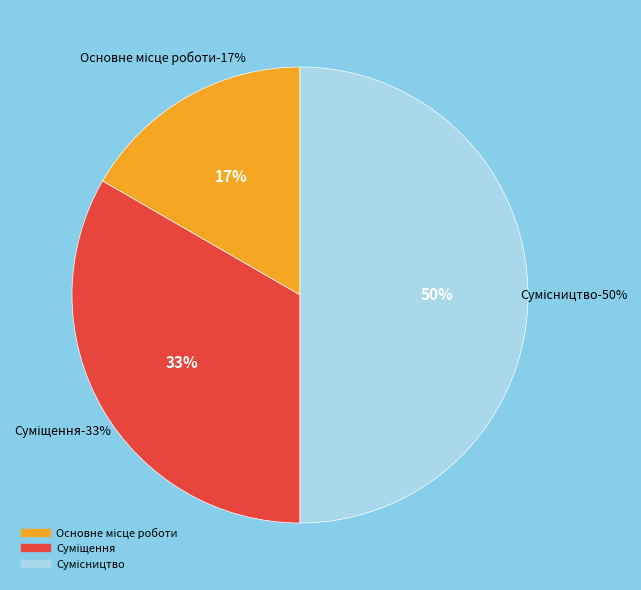

Do Основне місце роботи and Суміщення together represent more than half of the pie?

No